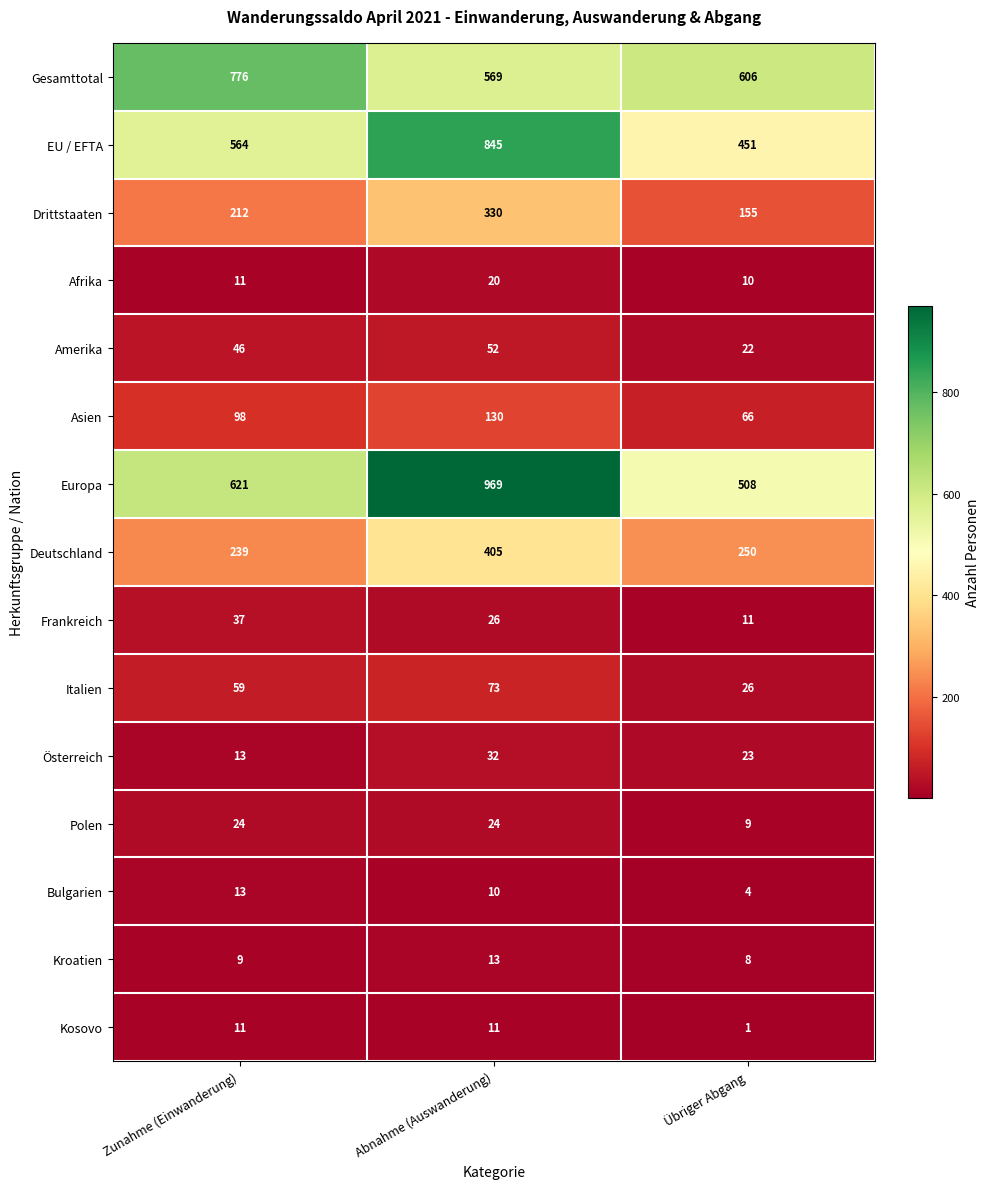

What is the average value of the Polen series?

19